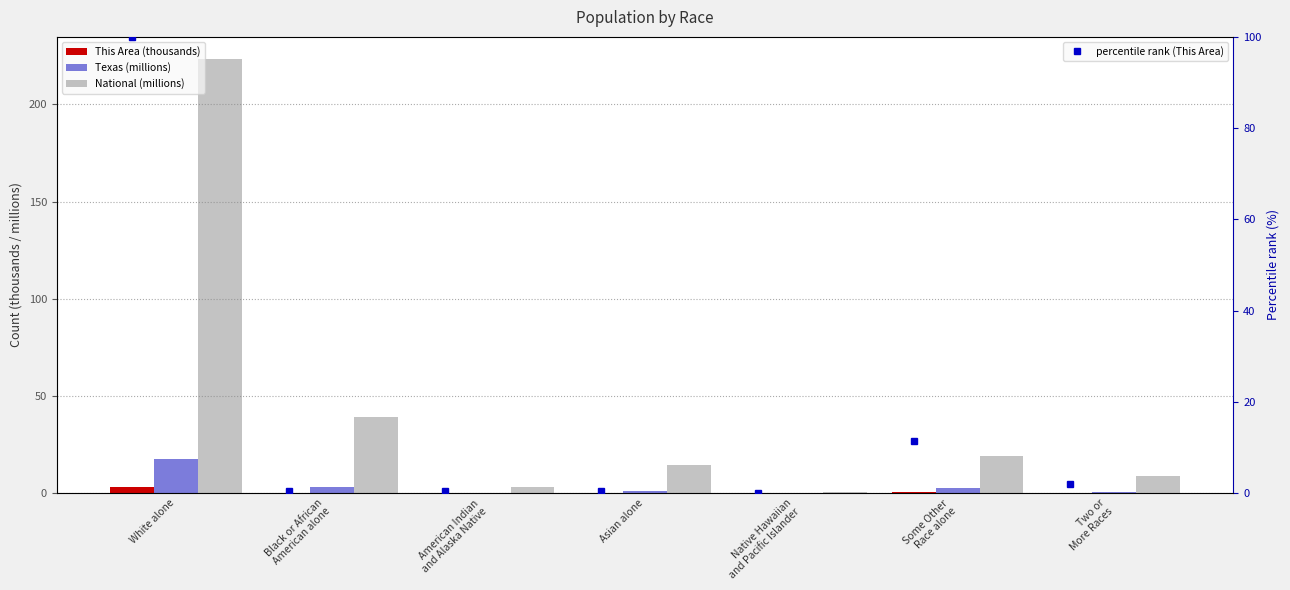

What is the label of the 6th bar from the left?

Some Other
Race alone